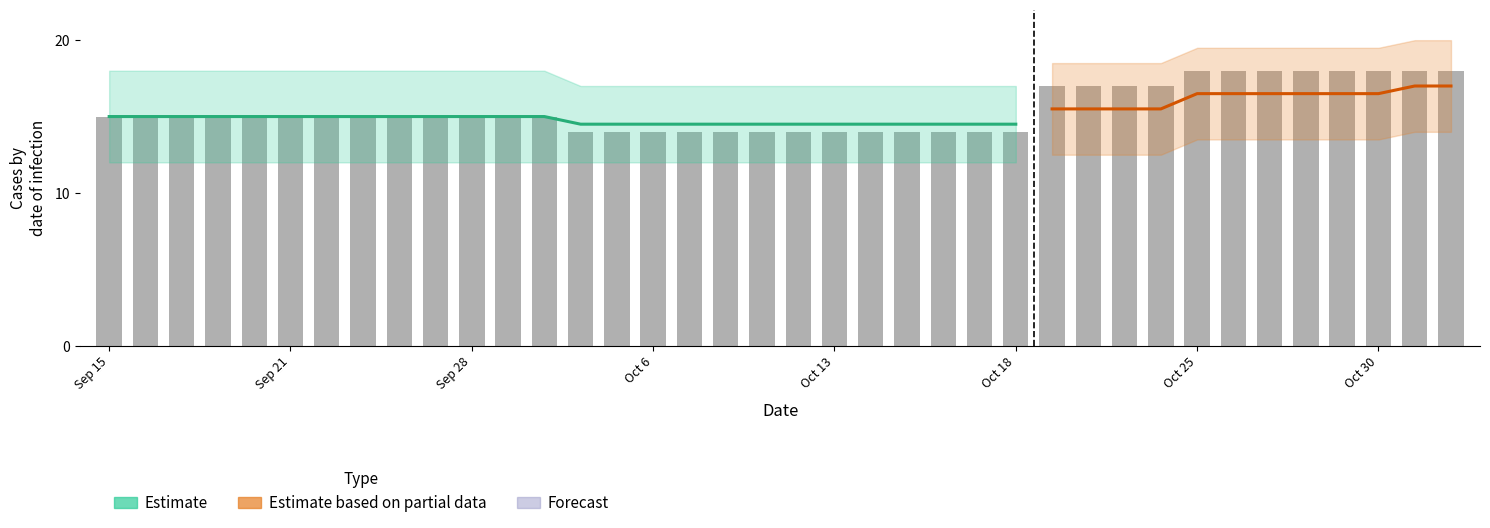

List the labels in order of value, largest first.

20131025, 20131026, 20131027, 20131028, 20131029, 20131030, 20131101, 20131102, 20131020, 20131021, 20131022, 20131023, 20130915, 20130917, 20130918, 20130919, 20130920, 20130921, 20130924, 20130925, 20130926, 20130927, 20130928, 20130929, 20130930, 20131004, 20131005, 20131006, 20131007, 20131010, 20131011, 20131012, 20131013, 20131014, 20131015, 20131016, 20131017, 20131018